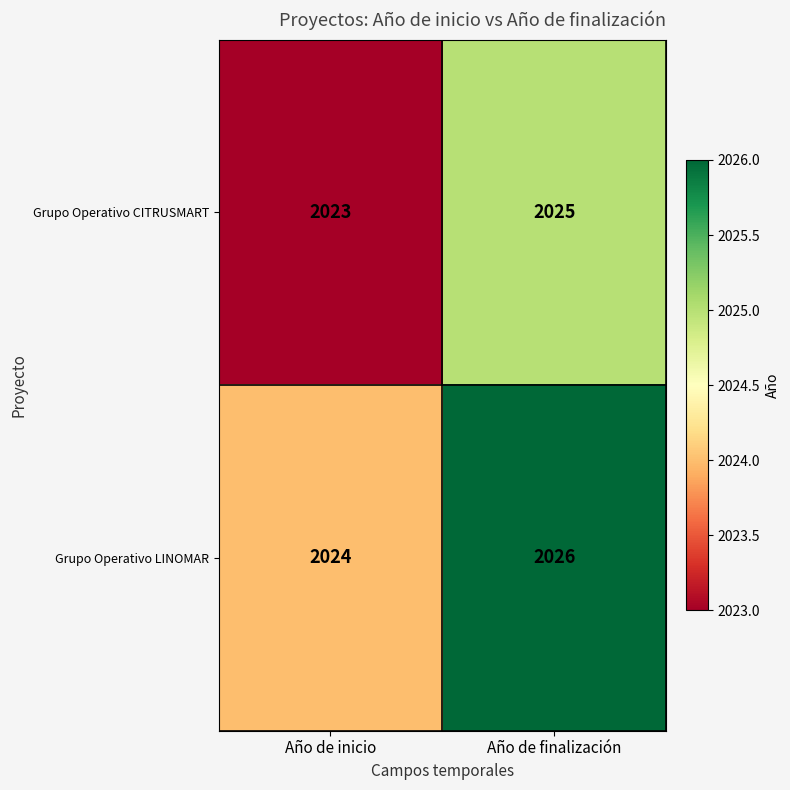

Which category has the lowest value across all series?

Año de inicio